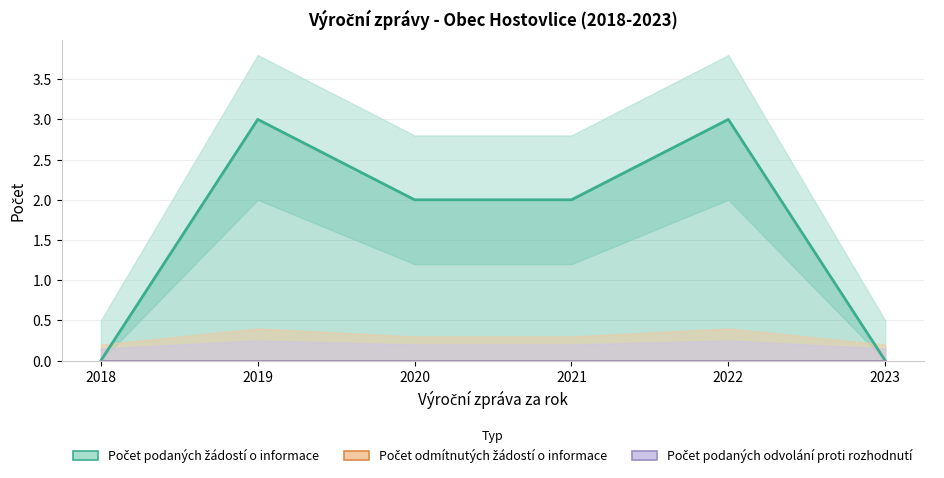

What are all the series names shown in the legend?

Počet podaných žádostí o informace, Počet odmítnutých žádostí o informace, Počet podaných odvolání proti rozhodnutí